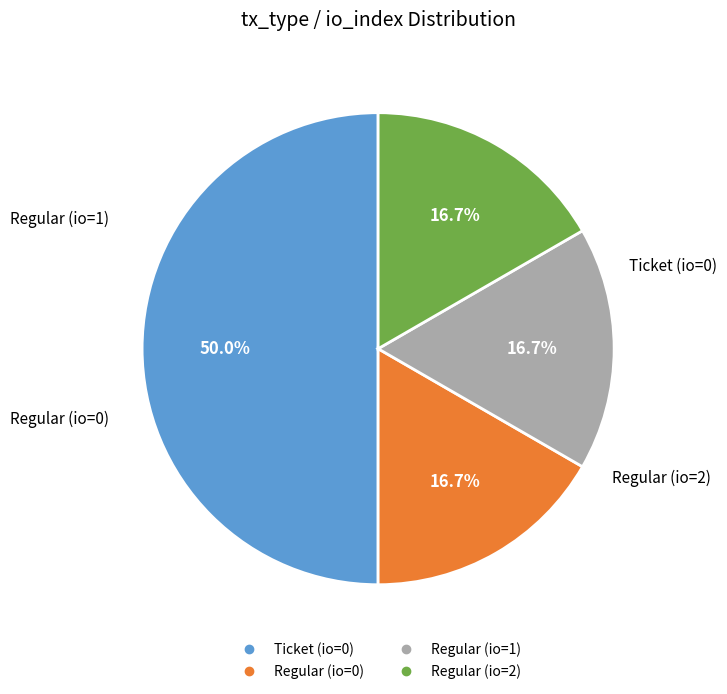

What percentage is NOT represented by Regular (io=0)?

83.3%